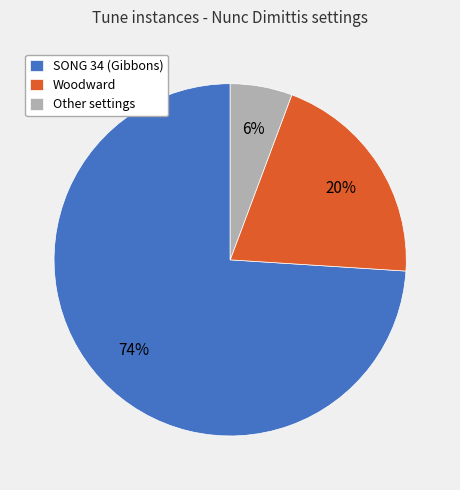

What is the majority slice?

SONG 34 (Gibbons)